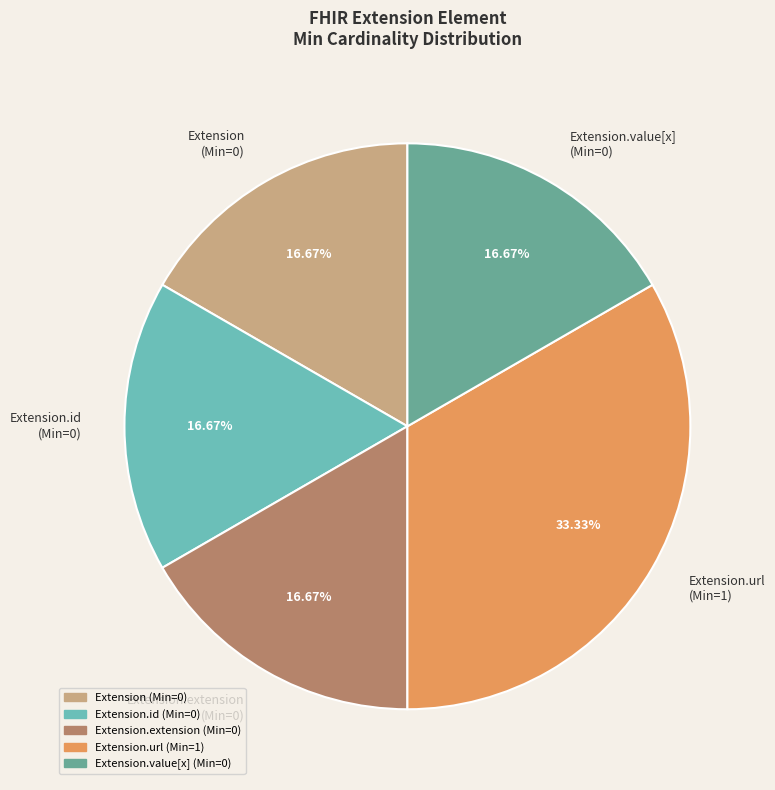

Is there any slice that represents more than half of the pie?

No